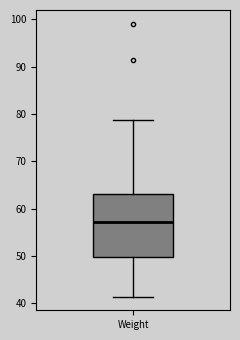

Transcribe this box plot: give where the median line is, the range the box spans, and where the two whiskers end, as read against the y-axis. The values are not printed on the chart, so give them approximately, as read against the axis.

median 57, box 50 to 63, whiskers 41 to 79